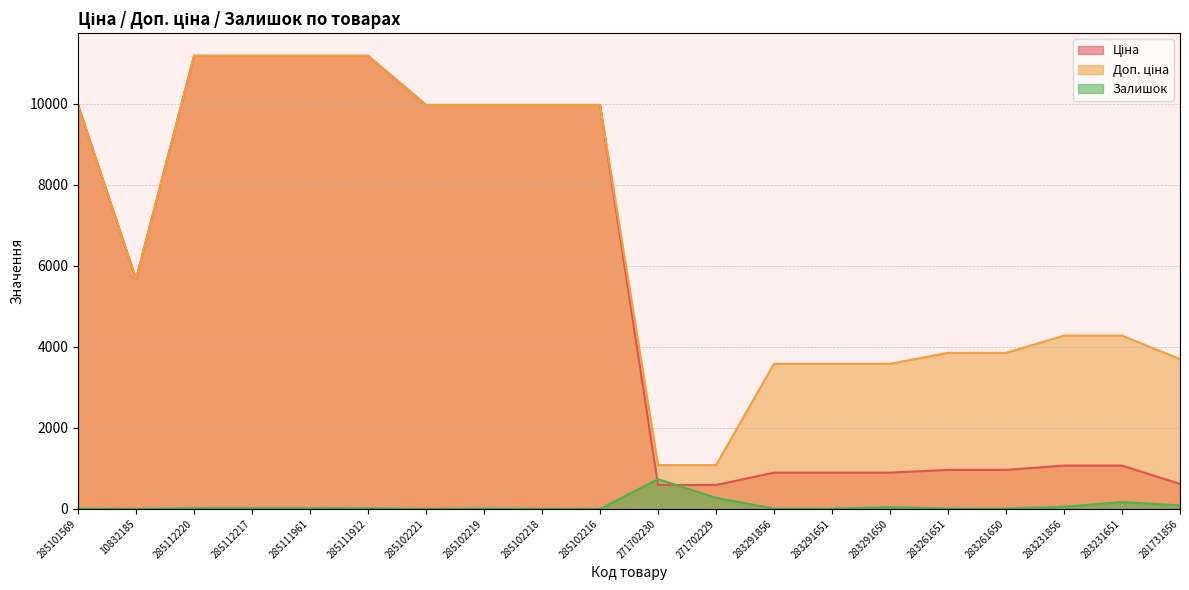

Reading right to left, transcribe all the data shown in this chart.

Ціна: 281731856=617.0	283231651=1069.8	283231856=1069.8	283261650=963.5	283261651=963.5	283291650=895.9	283291651=895.9	283291856=895.9	271702229=589.9	271702230=589.9	285102216=9975.0	285102218=9975.0	285102219=9975.0	285102221=9975.0	285111912=11188.2	285111961=11188.2	285112217=11188.2	285112220=11188.2	10832185=5673.8	285101569=9975.0
Доп. ціна: 281731856=3701.9	283231651=4279.1	283231856=4279.1	283261650=3854.0	283261651=3854.0	283291650=3583.6	283291651=3583.6	283291856=3583.6	271702229=1081.7	271702230=1081.7	285102216=9975.0	285102218=9975.0	285102219=9975.0	285102221=9975.0	285111912=11188.2	285111961=11188.2	285112217=11188.2	285112220=11188.2	10832185=5673.8	285101569=9975.0
Залишок: 281731856=86.0	283231651=169.0	283231856=54.0	283261650=6.0	283261651=8.0	283291650=43.0	283291651=6.0	283291856=7.0	271702229=272.0	271702230=735.0	285102216=0.0	285102218=3.0	285102219=9.0	285102221=2.0	285111912=15.0	285111961=17.0	285112217=17.0	285112220=17.0	10832185=2.0	285101569=7.0